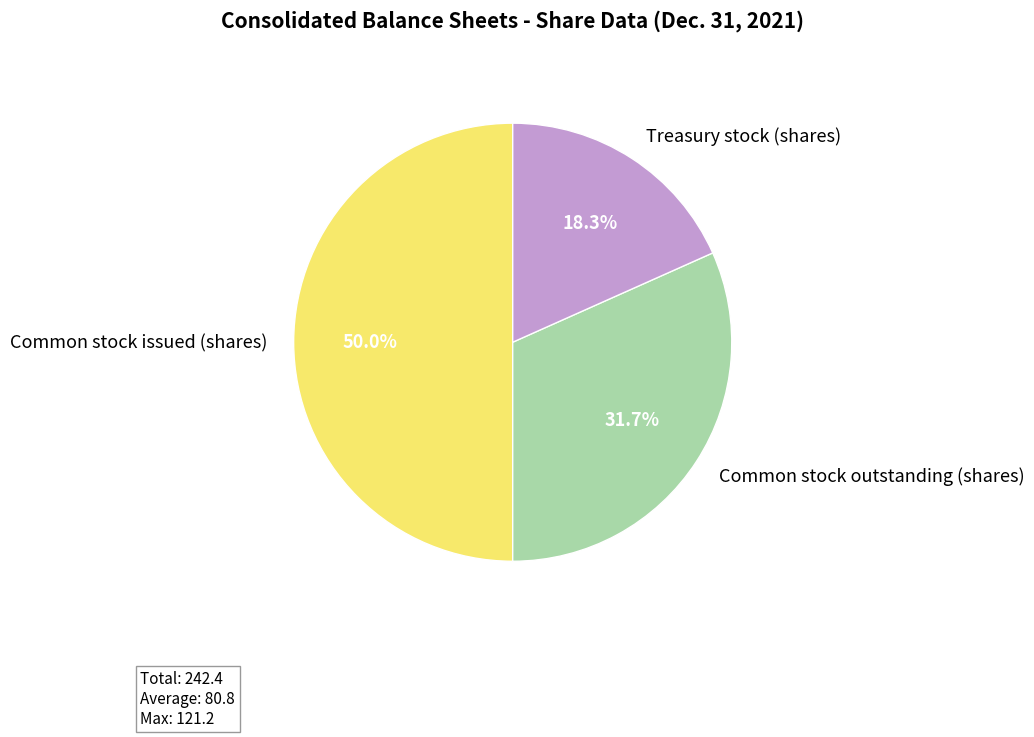

To the nearest percent, what is the average slice percentage?

33%